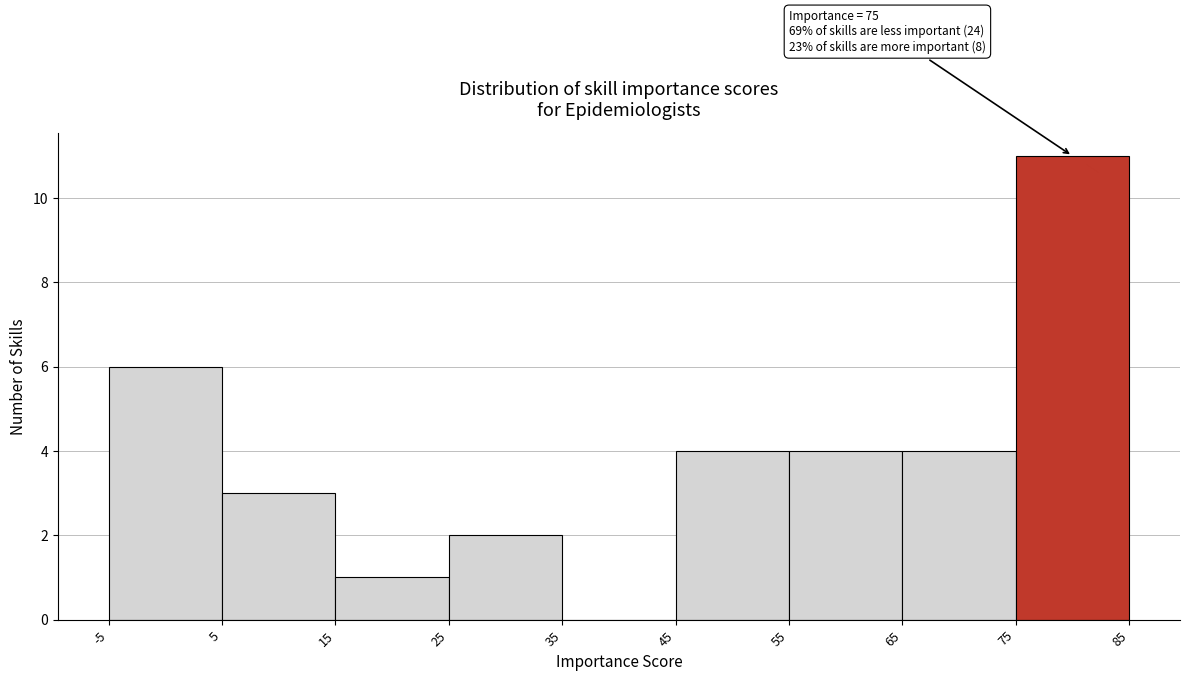

Over which range of the x-axis is the bar tallest?

75 to 85